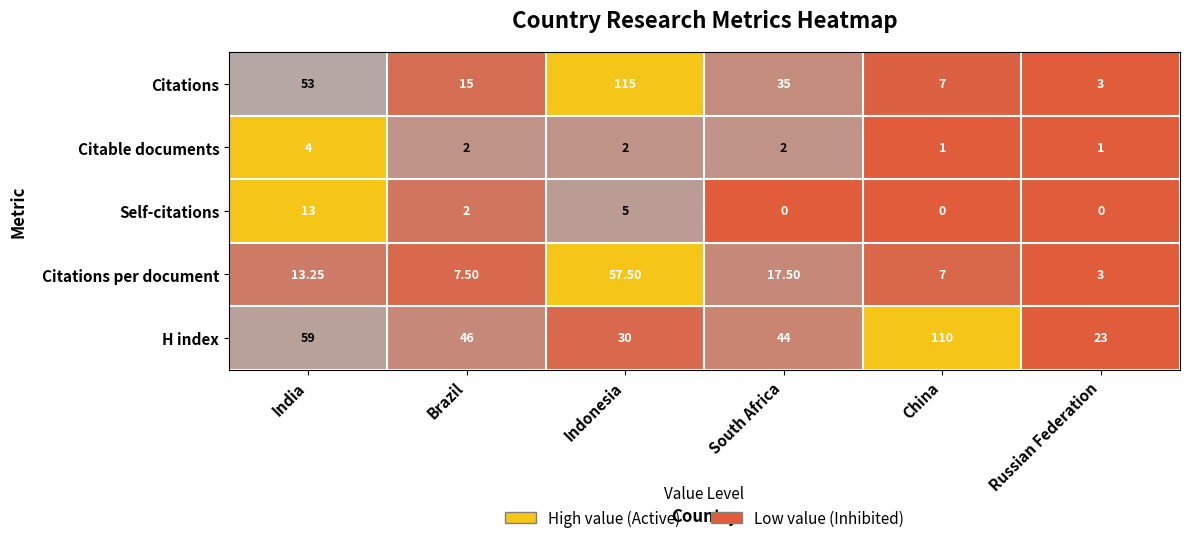

Is the value of H index at South Africa greater than the value of Citations per document at China?

Yes